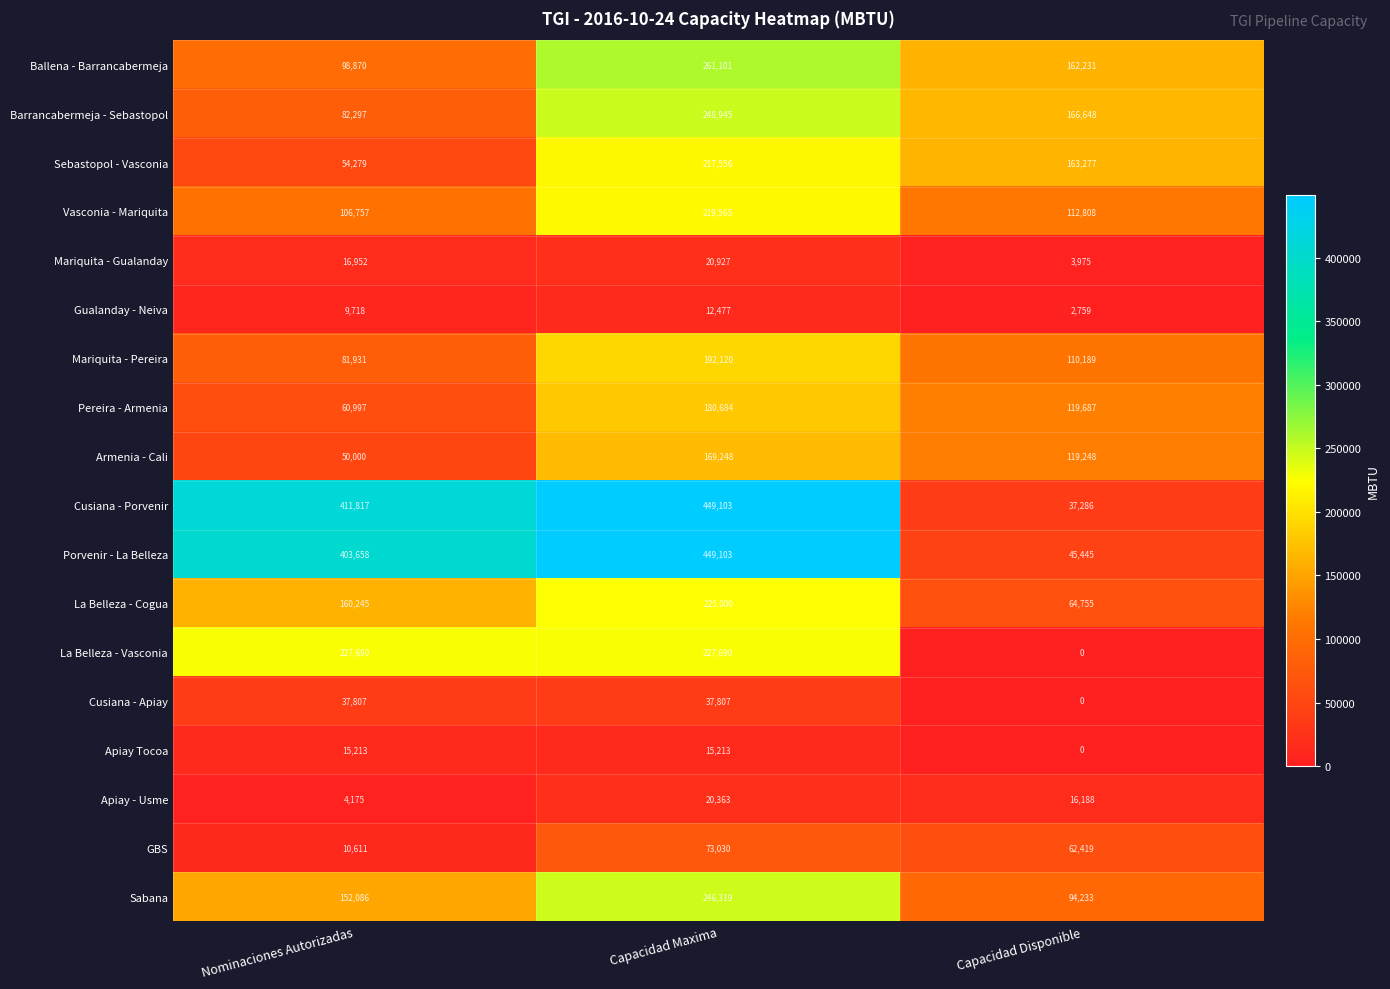

Which label corresponds to the largest value in the chart?

Capacidad Maxima